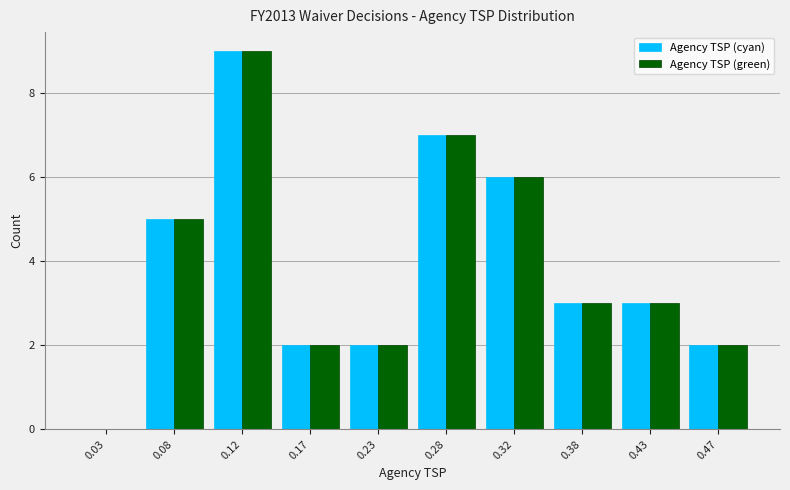

Reading left to right, list every range on the x-axis with the height of the bar of each series over it. The values are not printed on the chart, so give them approximately, as read against the axis.

0.00 to 0.05: Agency TSP (cyan)=0	Agency TSP (green)=0
0.05 to 0.10: Agency TSP (cyan)=5	Agency TSP (green)=5
0.10 to 0.15: Agency TSP (cyan)=9	Agency TSP (green)=9
0.15 to 0.20: Agency TSP (cyan)=2	Agency TSP (green)=2
0.20 to 0.25: Agency TSP (cyan)=2	Agency TSP (green)=2
0.25 to 0.30: Agency TSP (cyan)=7	Agency TSP (green)=7
0.30 to 0.35: Agency TSP (cyan)=6	Agency TSP (green)=6
0.35 to 0.40: Agency TSP (cyan)=3	Agency TSP (green)=3
0.40 to 0.45: Agency TSP (cyan)=3	Agency TSP (green)=3
0.45 to 0.50: Agency TSP (cyan)=2	Agency TSP (green)=2